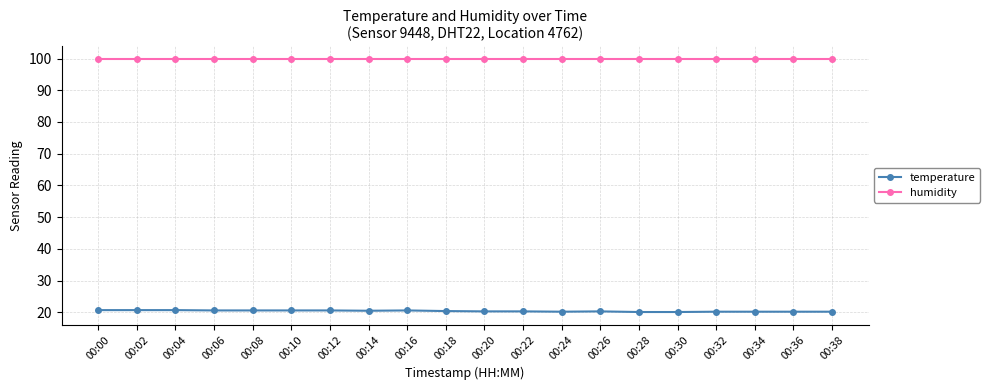

What are all the series names shown in the legend?

temperature, humidity